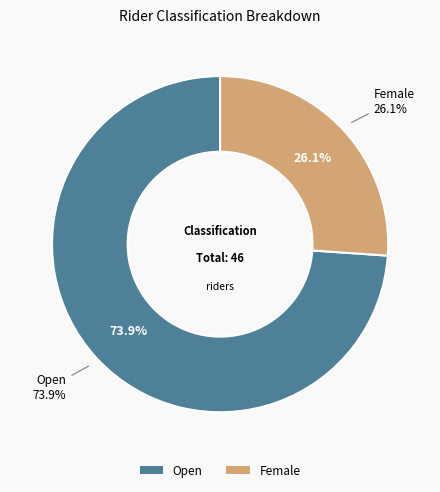

Rank the categories by value from highest to lowest.

Open, Female